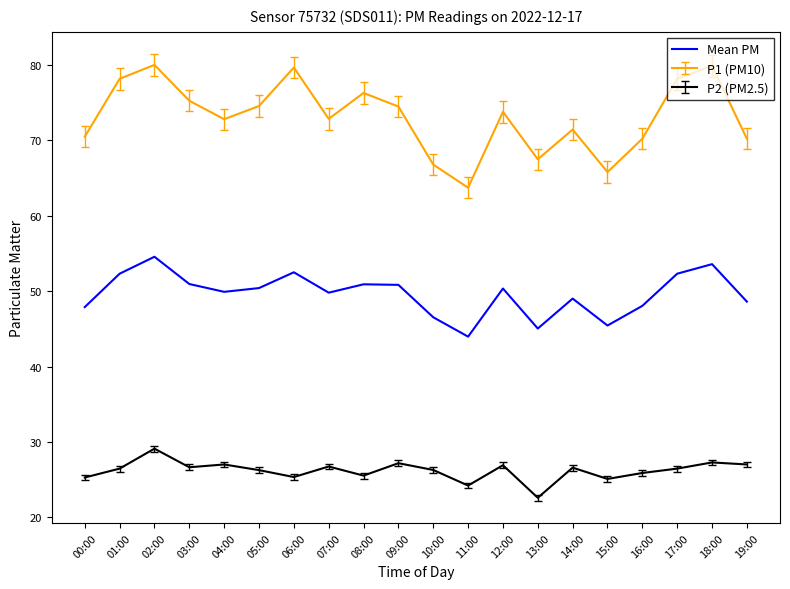

List the series in order of their overall mean, highest first.

P1 (PM10), Mean PM, P2 (PM2.5)